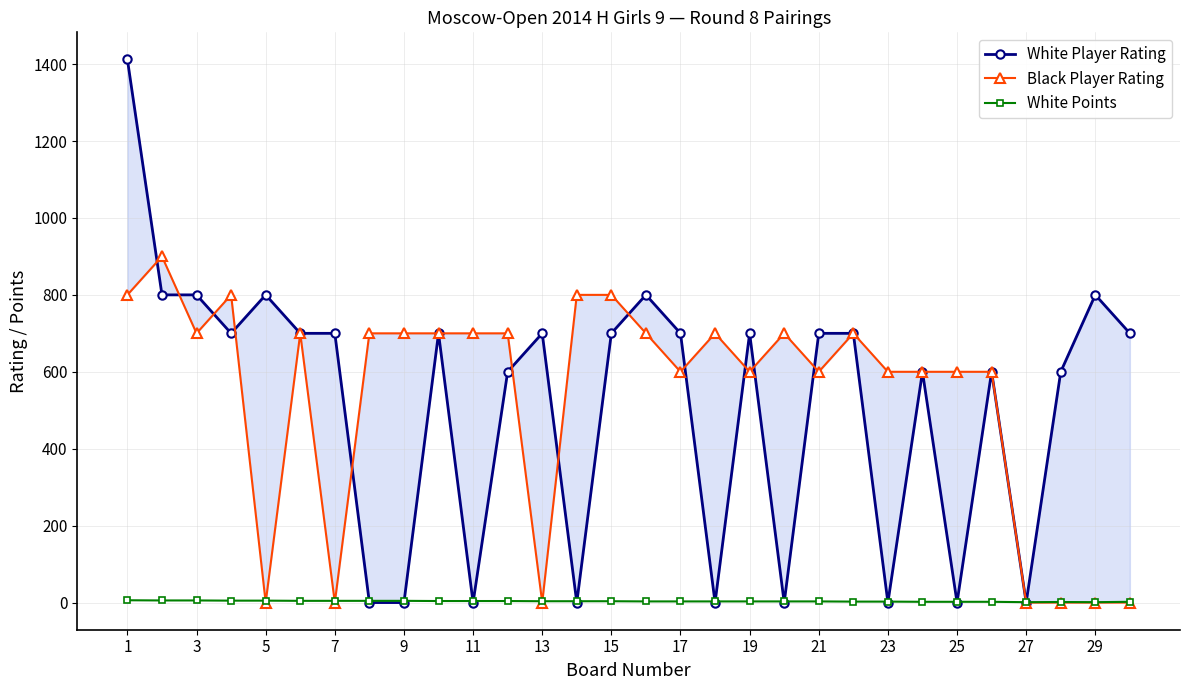

What is the difference between the second highest and minimum values in the Black Player Rating series?

800.0